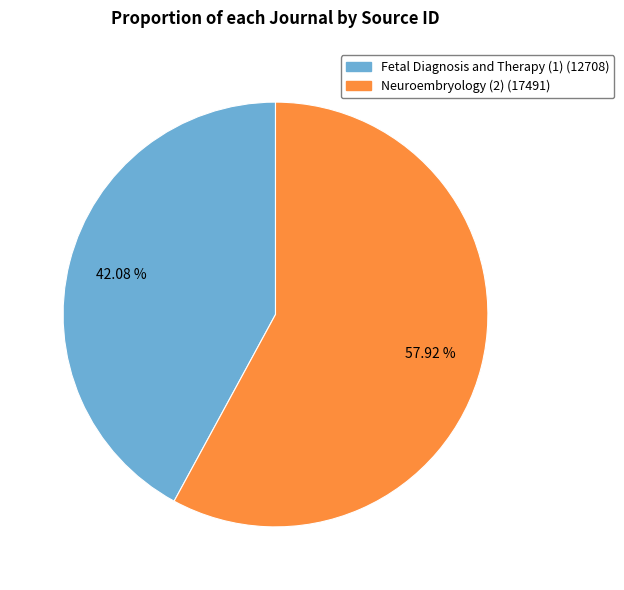

To the nearest percent, what is the difference between the largest and smallest slice percentages?

16%